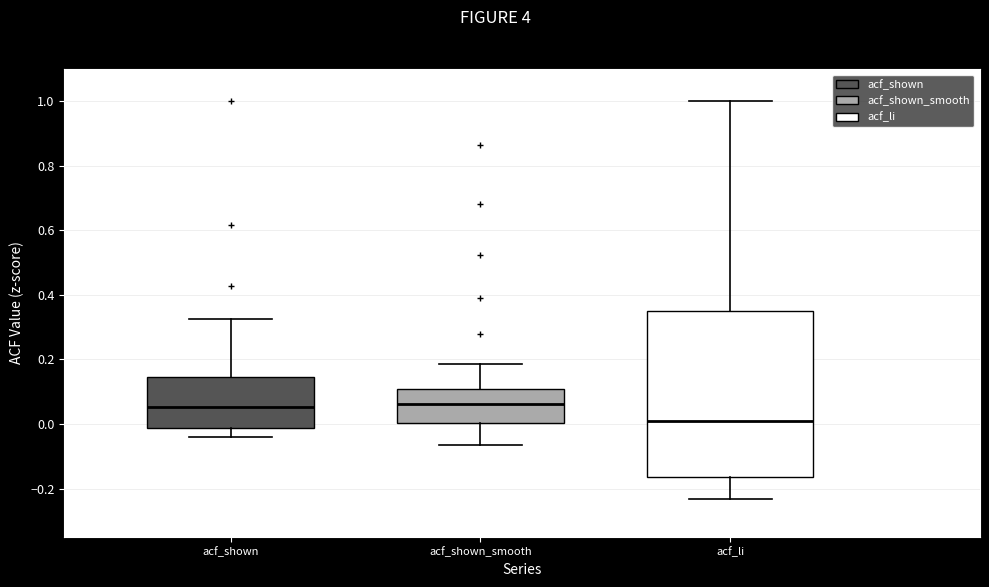

Comparing the boxes themselves (not the whiskers), which one is the tallest?

acf_li